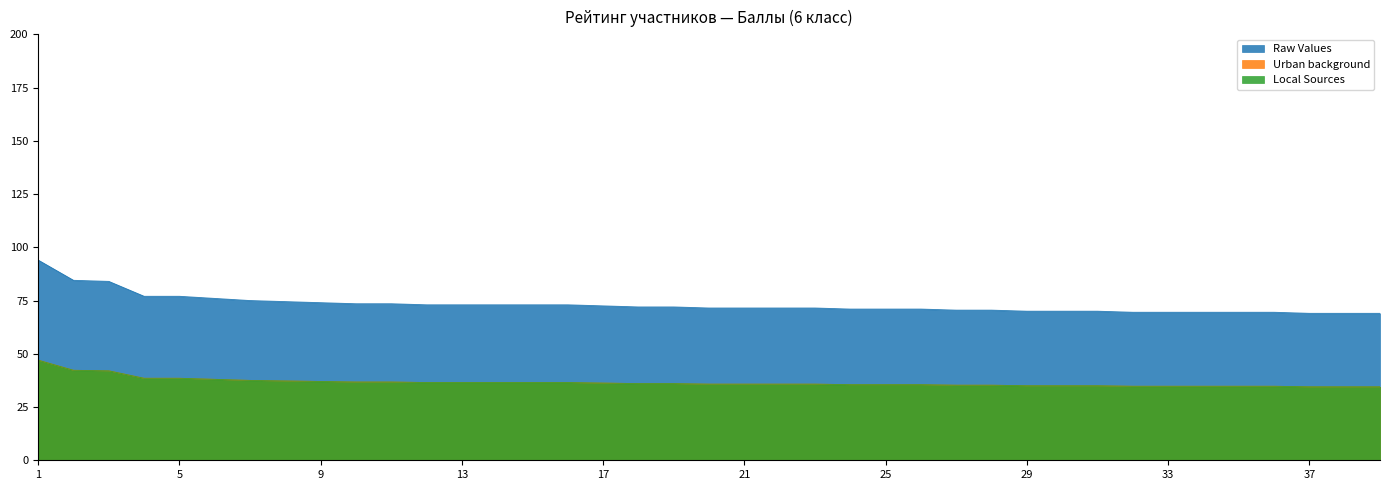

Reading left to right, extract all data points from this chart.

Raw Values: 1=94.0	2=84.5	3=84.0	4=77.0	5=77.0	6=76.0	7=75.0	8=74.5	9=74.0	10=73.5	11=73.5	12=73.0	13=73.0	14=73.0	15=73.0	16=73.0	17=72.5	18=72.0	19=72.0	20=71.5	21=71.5	22=71.5	23=71.5	24=71.0	25=71.0	26=71.0	27=70.5	28=70.5	29=70.0	30=70.0	31=70.0	32=69.5	33=69.5	34=69.5	35=69.5	36=69.5	37=69.0	38=69.0	39=69.0
Urban background: 1=47.0	2=42.2	3=42.0	4=38.5	5=38.5	6=38.0	7=37.5	8=37.2	9=37.0	10=36.8	11=36.8	12=36.5	13=36.5	14=36.5	15=36.5	16=36.5	17=36.2	18=36.0	19=36.0	20=35.8	21=35.8	22=35.8	23=35.8	24=35.5	25=35.5	26=35.5	27=35.2	28=35.2	29=35.0	30=35.0	31=35.0	32=34.8	33=34.8	34=34.8	35=34.8	36=34.8	37=34.5	38=34.5	39=34.5
Local Sources: 1=47.0	2=42.2	3=42.0	4=38.5	5=38.5	6=38.0	7=37.5	8=37.2	9=37.0	10=36.8	11=36.8	12=36.5	13=36.5	14=36.5	15=36.5	16=36.5	17=36.2	18=36.0	19=36.0	20=35.8	21=35.8	22=35.8	23=35.8	24=35.5	25=35.5	26=35.5	27=35.2	28=35.2	29=35.0	30=35.0	31=35.0	32=34.8	33=34.8	34=34.8	35=34.8	36=34.8	37=34.5	38=34.5	39=34.5